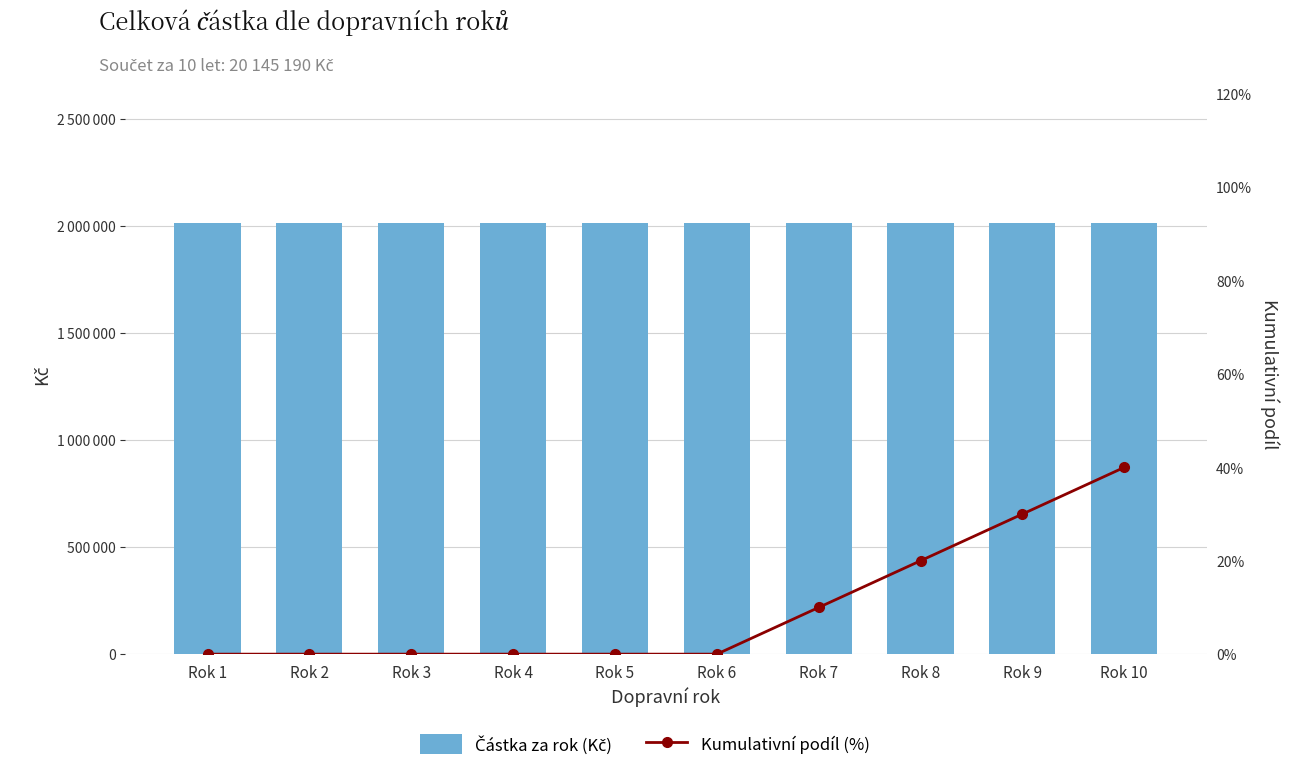

The Částka za rok (Kč) series shows 2014519 at Rok 8. True or false?

True